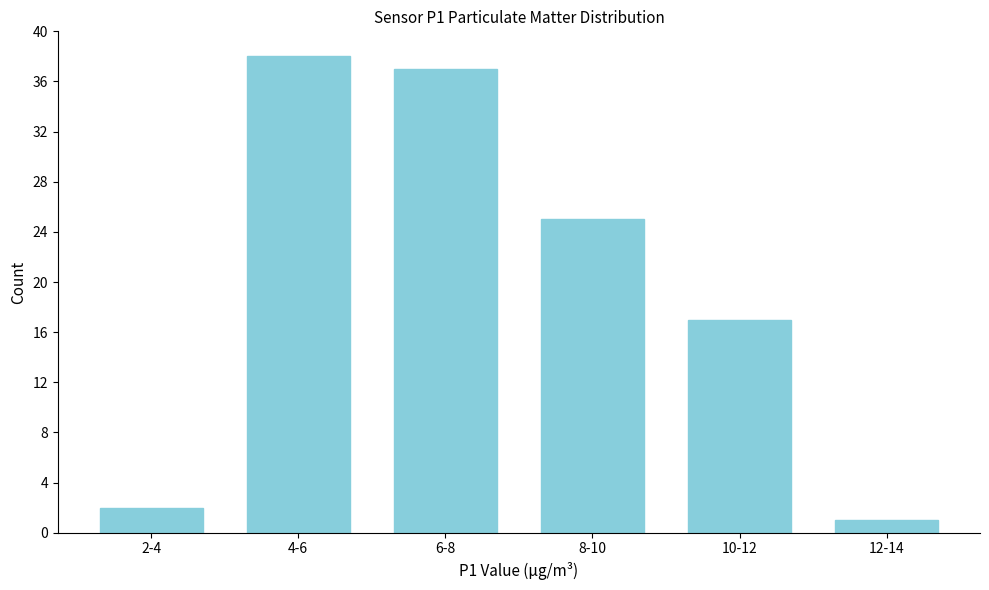

Reading left to right, transcribe all the data shown in this chart.

2	38	37	25	17	1